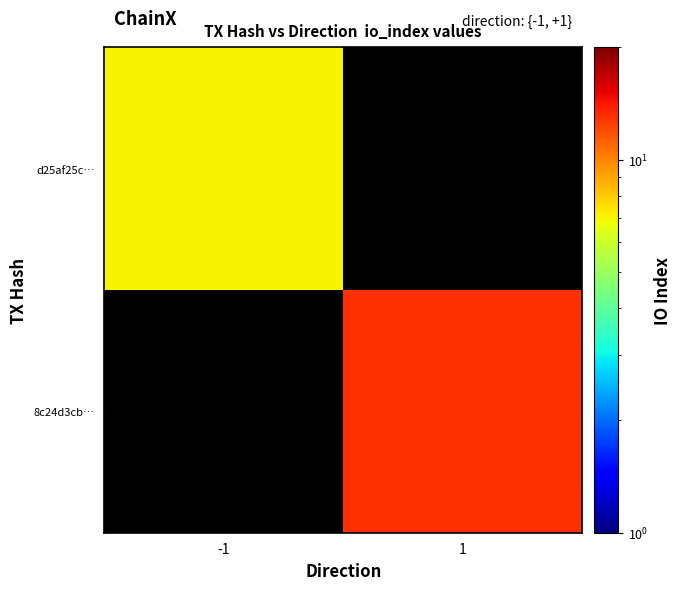

What is the greatest value displayed?

13.0